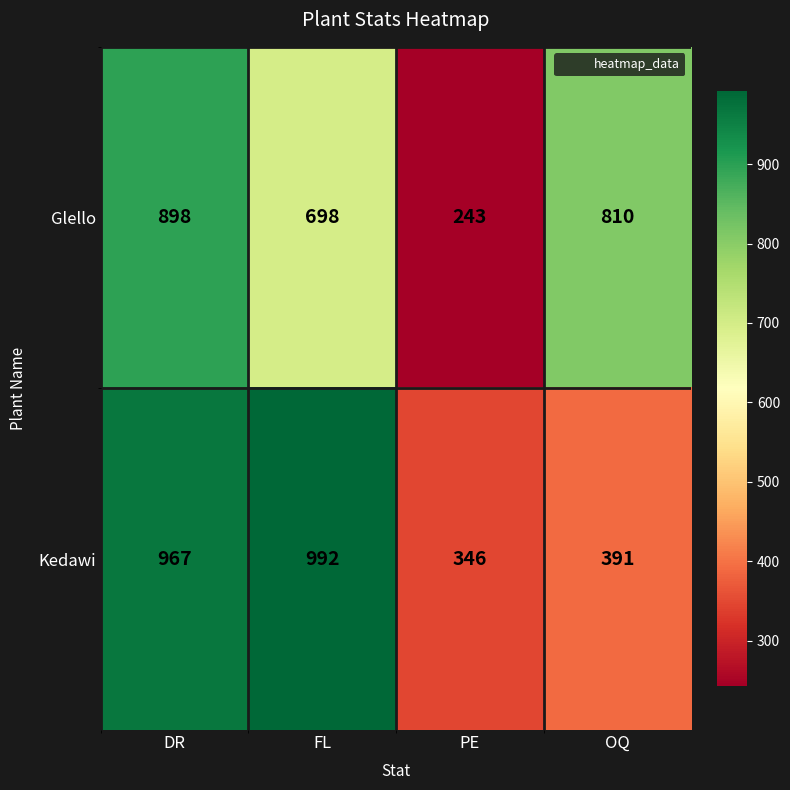

Rank the series by their maximum value, from highest to lowest.

Kedawi, Glello